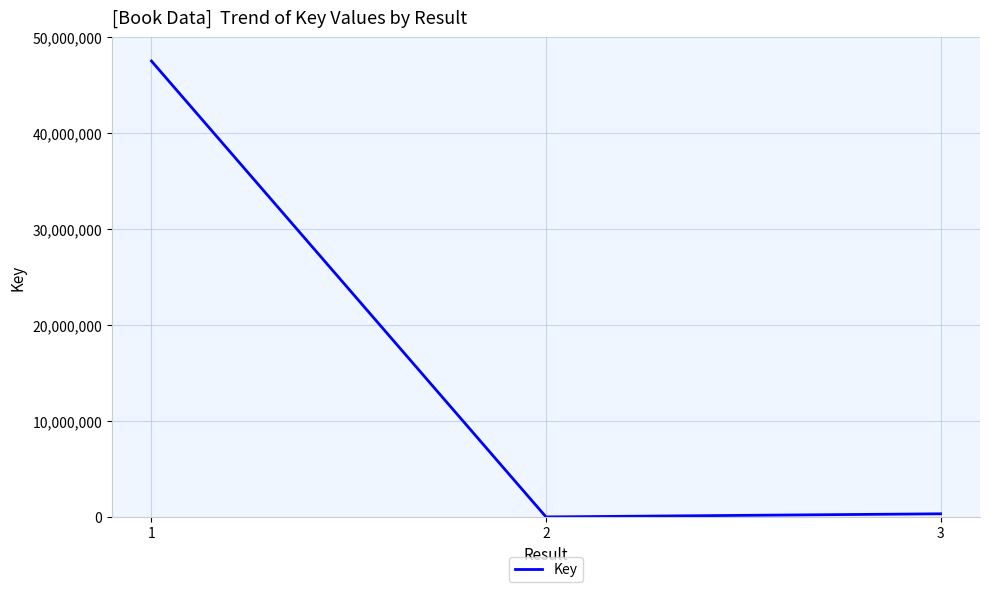

What is the difference between the maximum and minimum values?

47510400